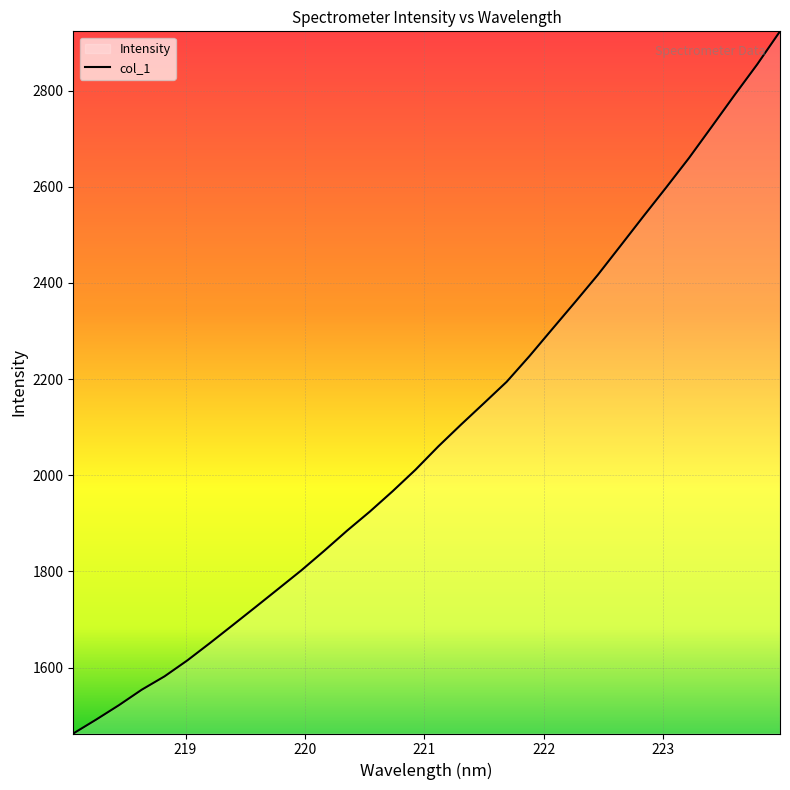

What is the difference between the maximum and minimum values?

1460.1